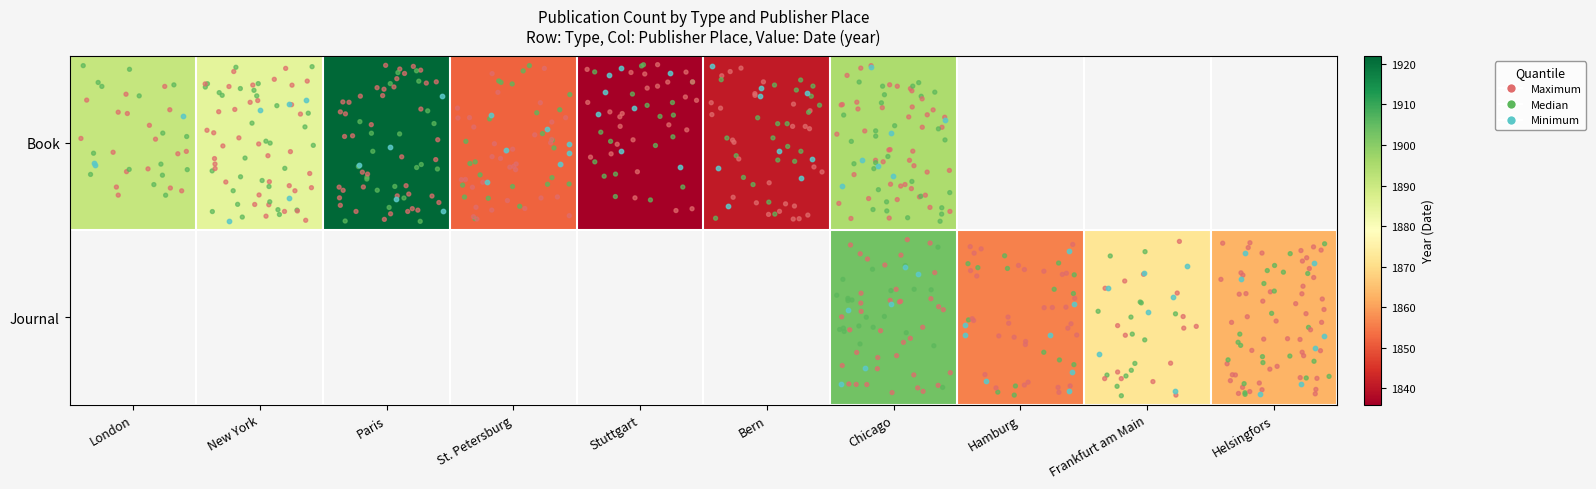

The Book series shows 1836.0 at Stuttgart. True or false?

True